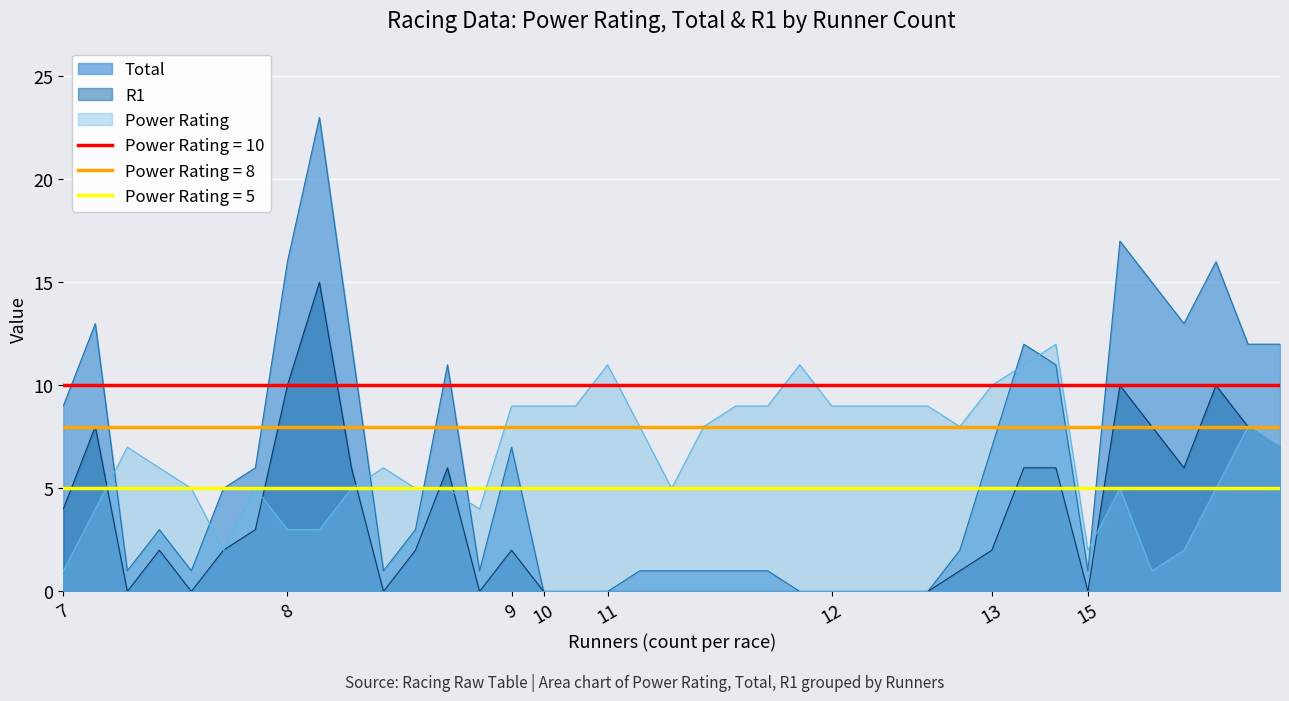

True or false: Power Rating has a value of 3 at 8.

True